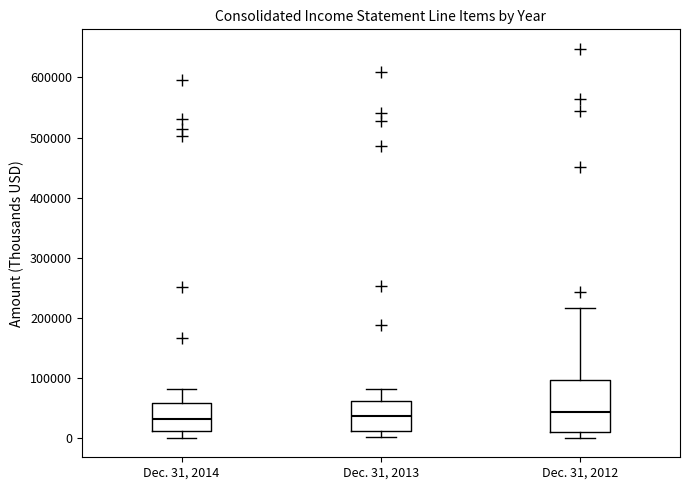

Reading left to right, read every box against the y-axis: the position of its median line, the range the box covers, and the ends of its whiskers. The values are not printed on the chart, so give them approximately, as read against the axis.

Dec. 31, 2014: median 30000, box 10000 to 60000, whiskers 0 to 80000
Dec. 31, 2013: median 40000, box 10000 to 60000, whiskers 0 to 80000
Dec. 31, 2012: median 40000, box 10000 to 100000, whiskers 0 to 220000